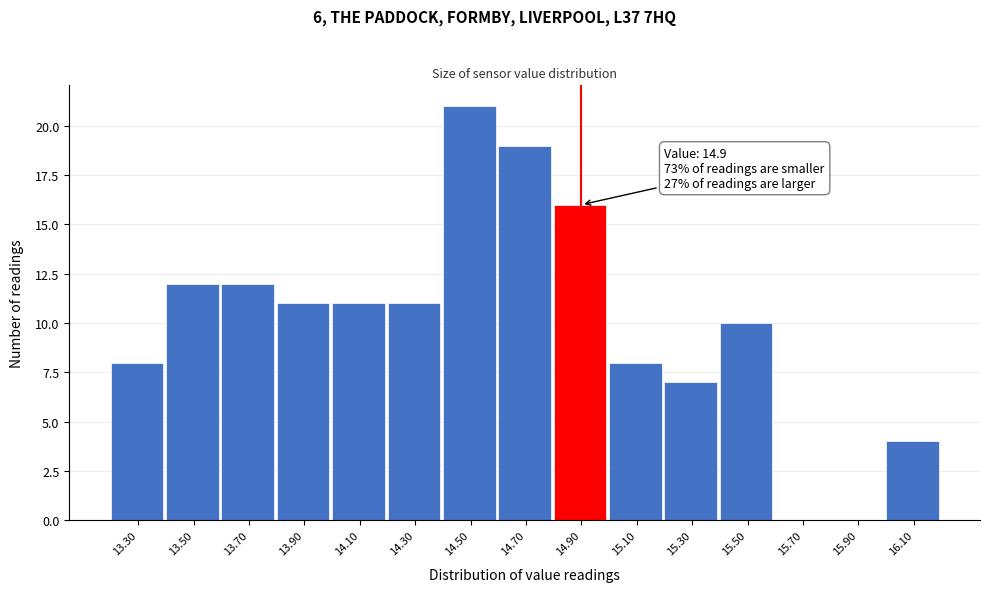

Which range on the x-axis has the tallest bar?

14.4 to 14.6